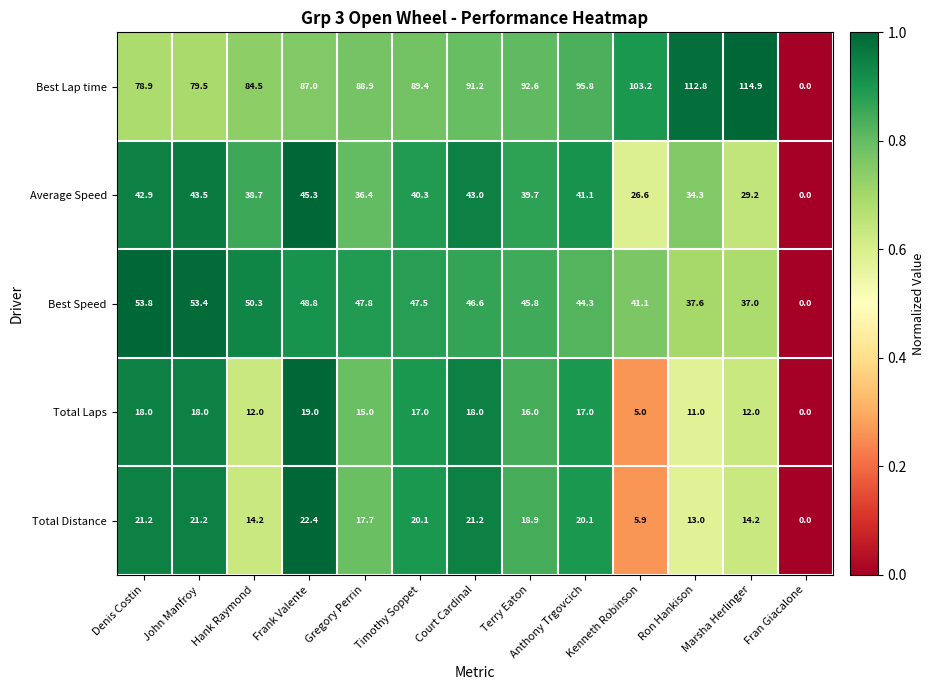

The value of Total Distance at Timothy Soppet is 20.1. True or false?

True